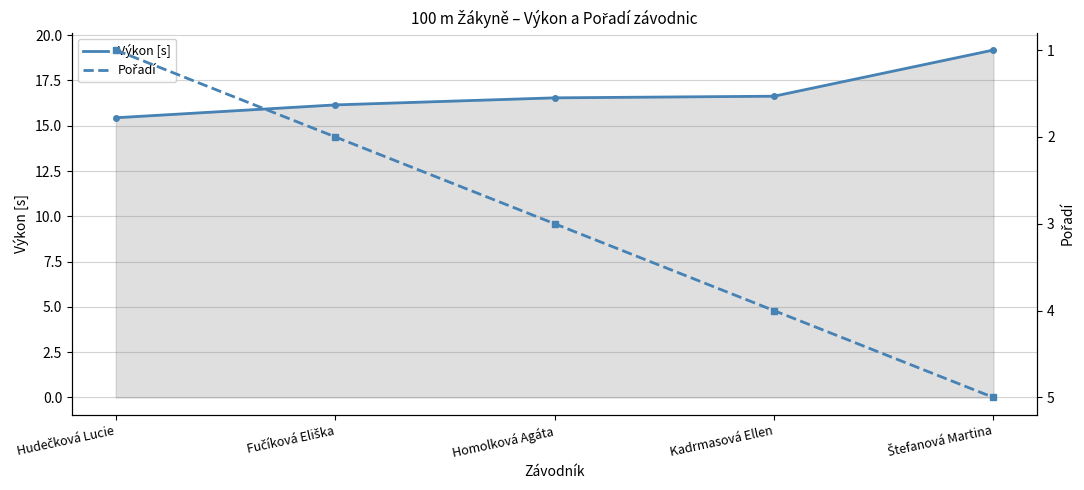

Reading left to right, extract all data points from this chart.

Výkon [s]: Hudečková Lucie=15.4	Fučíková Eliška=16.1	Homolková Agáta=16.5	Kadrmasová Ellen=16.6	Štefanová Martina=19.2
Pořadí: Hudečková Lucie=1.0	Fučíková Eliška=2.0	Homolková Agáta=3.0	Kadrmasová Ellen=4.0	Štefanová Martina=5.0